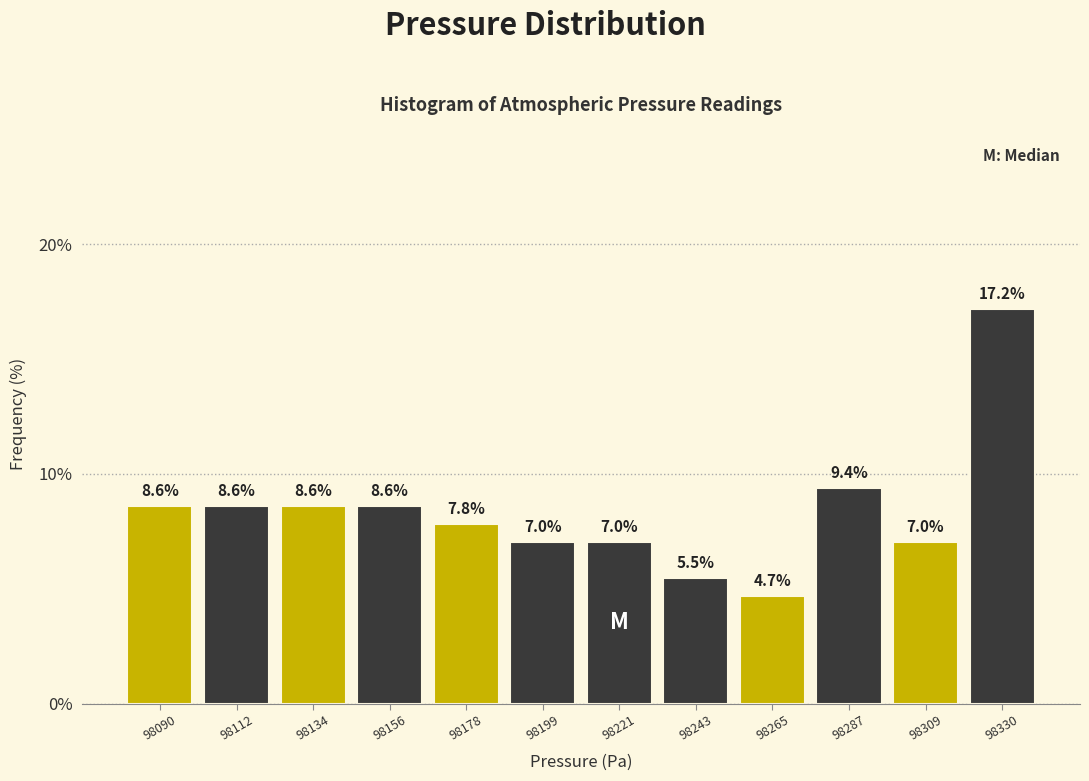

Reading left to right, transcribe this chart: for each bar, give the range it covers on the x-axis and its height. The bar edges are not printed on the chart, so give them approximately, as read against the axis.

98080 to 98100: 8.6
98100 to 98125: 8.6
98125 to 98145: 8.6
98145 to 98165: 8.6
98165 to 98190: 7.8
98190 to 98210: 7.0
98210 to 98235: 7.0
98235 to 98255: 5.5
98255 to 98275: 4.7
98275 to 98300: 9.4
98300 to 98320: 7.0
98320 to 98340: 17.2